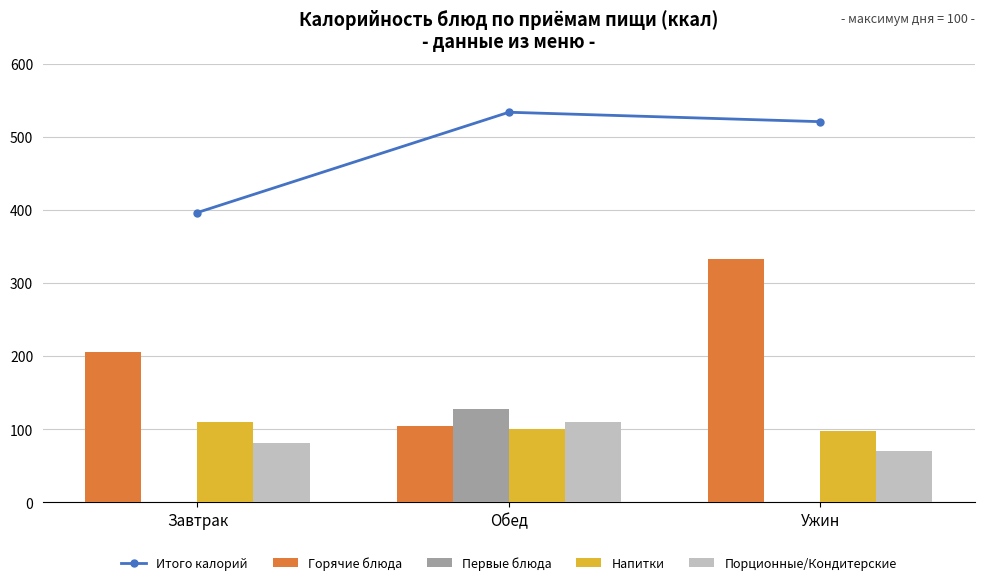

At which category is the sum across all series the highest?

Ужин